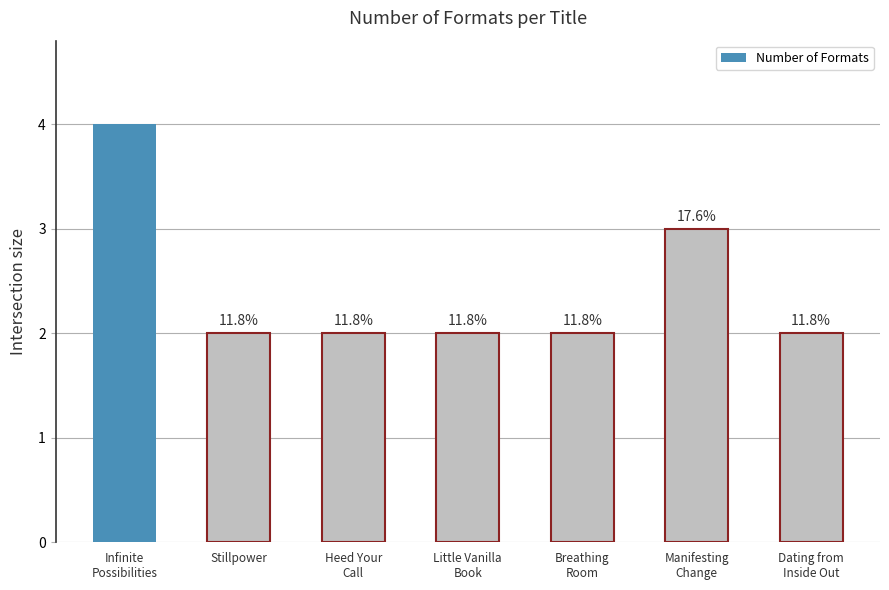

Does the chart contain any negative values?

No